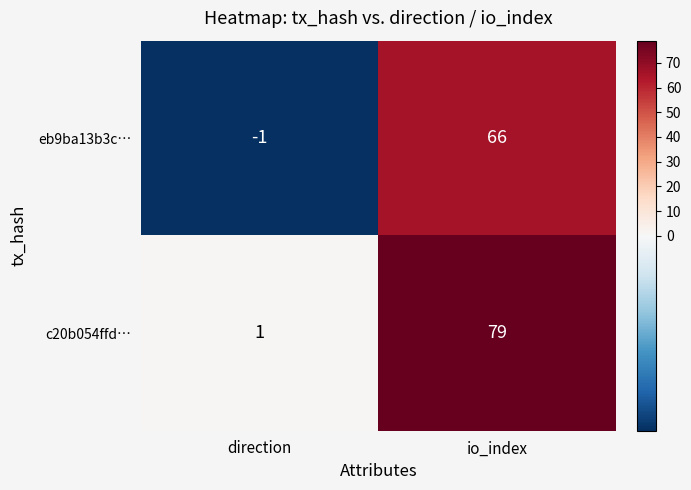

What is the difference between the maximum and minimum values in the c20b054ffd… series?

78